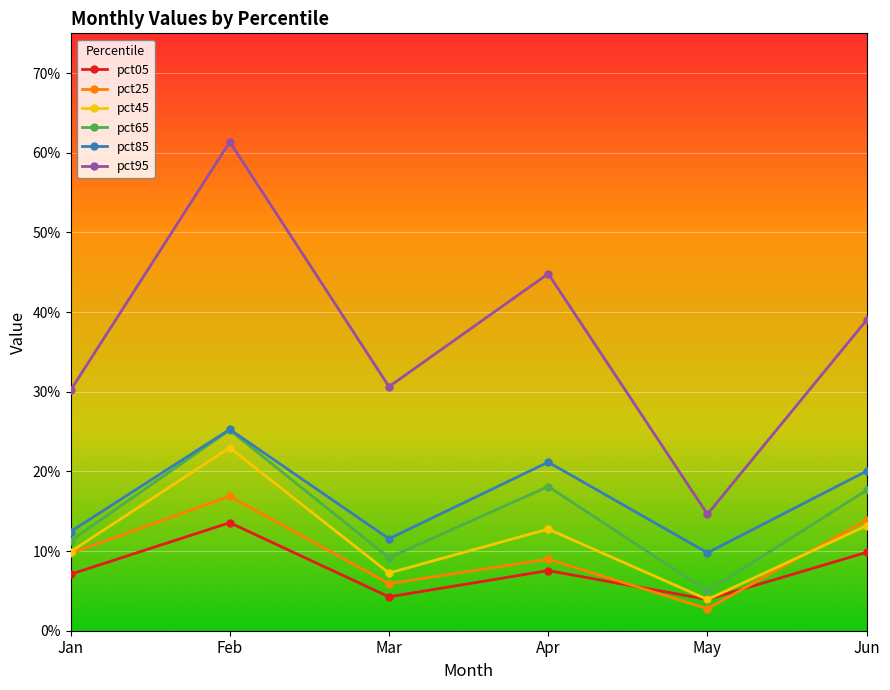

Does the chart have visible grid lines?

Yes